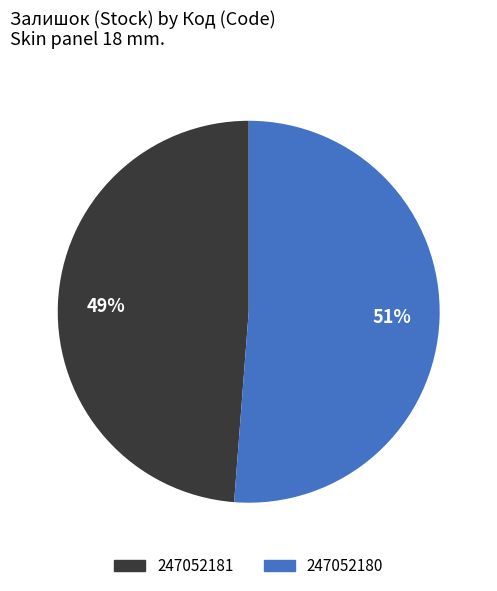

To the nearest percent, what is the difference between the largest and smallest slice percentages?

2%